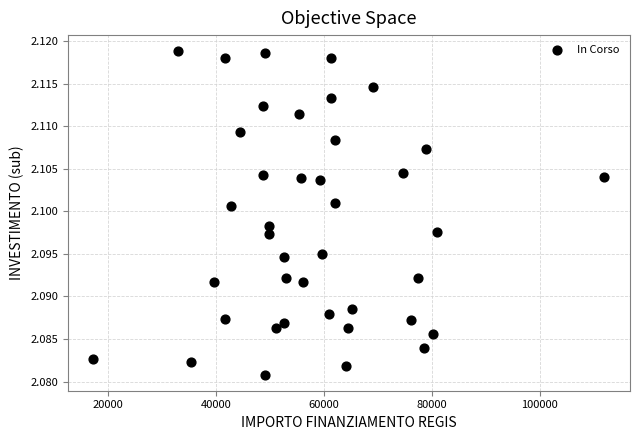

What is the range of X values (max minus min)?

94665.7